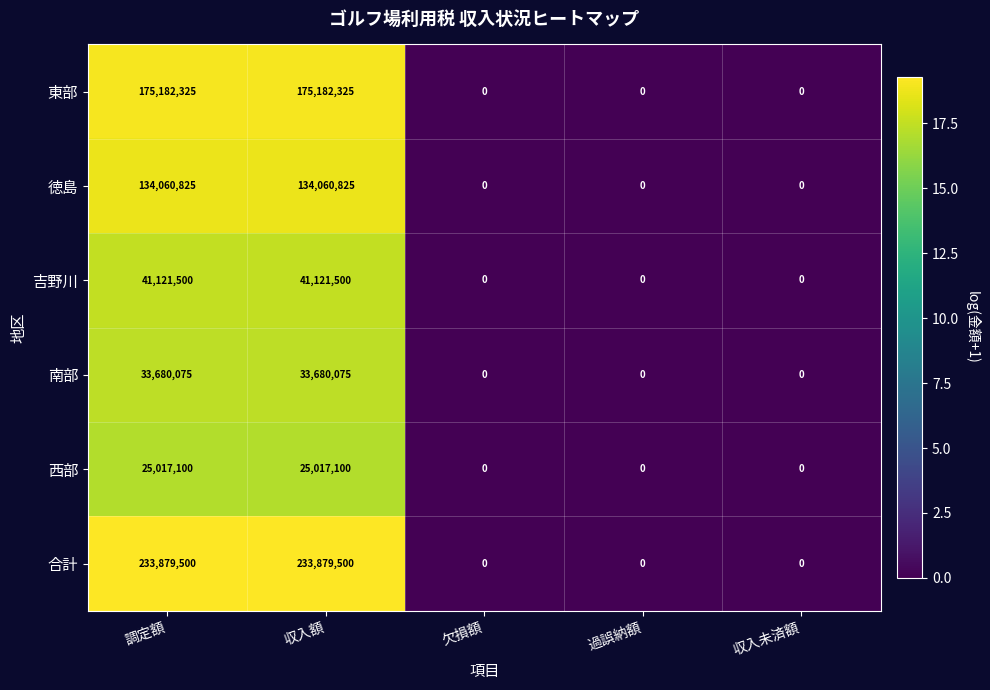

Is the value of 西部 at 欠損額 greater than the value of 合計 at 調定額?

No